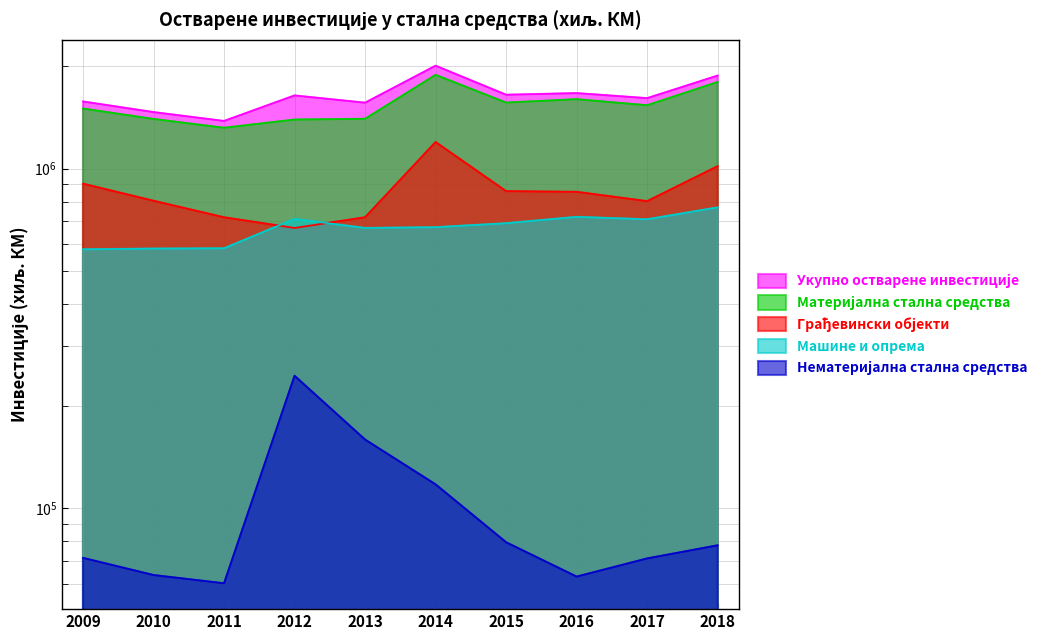

Reading left to right, list all the values displayed in this chart.

Укупно остварене инвестиције: 1576788	1467272	1381648	1642693	1563825	2009430	1650506	1668689	1612886	1879489
Материјална стална средства: 1503179	1400620	1319380	1394845	1402079	1889001	1565198	1601385	1537090	1799553
Грађевински објекти: 903104	804453	719111	668937	719119	1197973	858412	854636	802324	1016990
Машине и опрема: 578755	581642	582767	711162	668968	672457	690757	721182	709457	768978
Нематеријална стална средства: 71466	63614	60155	245609	159364	117624	79437	62942	71195	77823